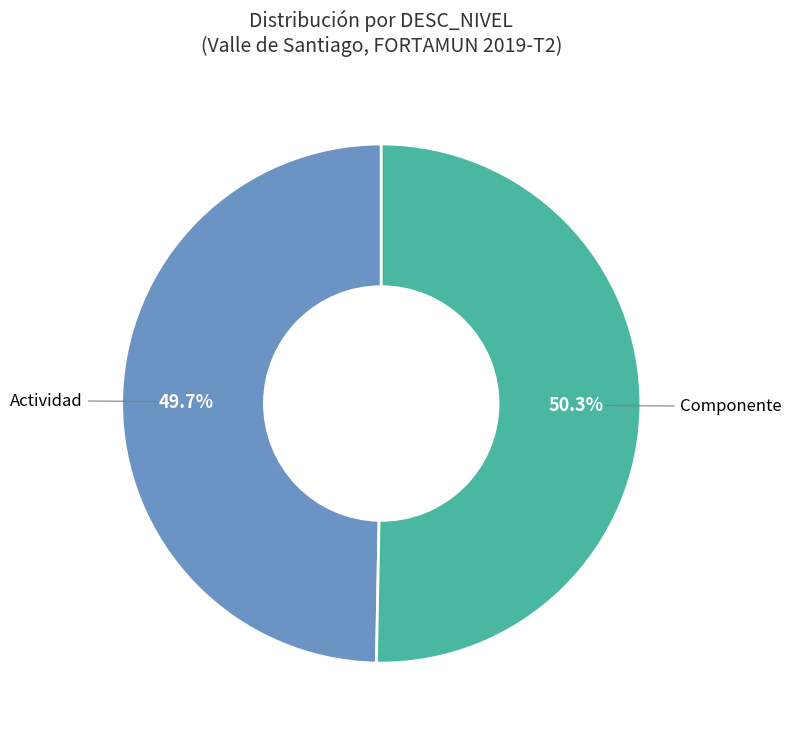

To the nearest percent, what portion does Componente represent?

50%